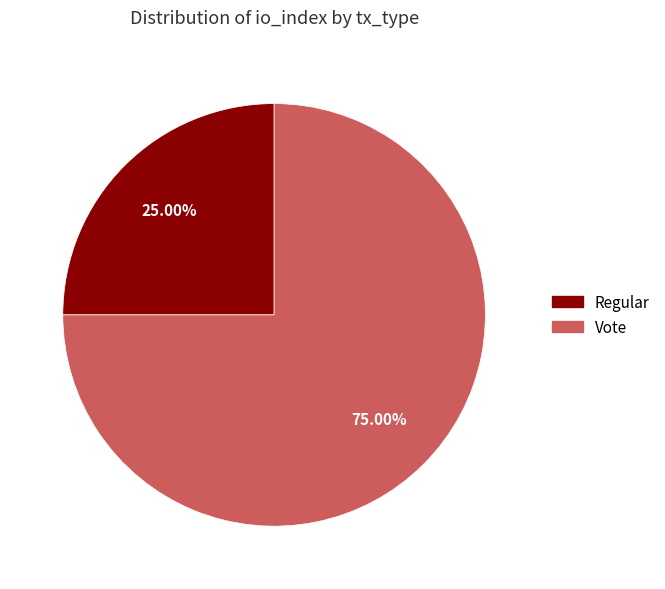

What is the smallest slice in the pie chart?

Regular